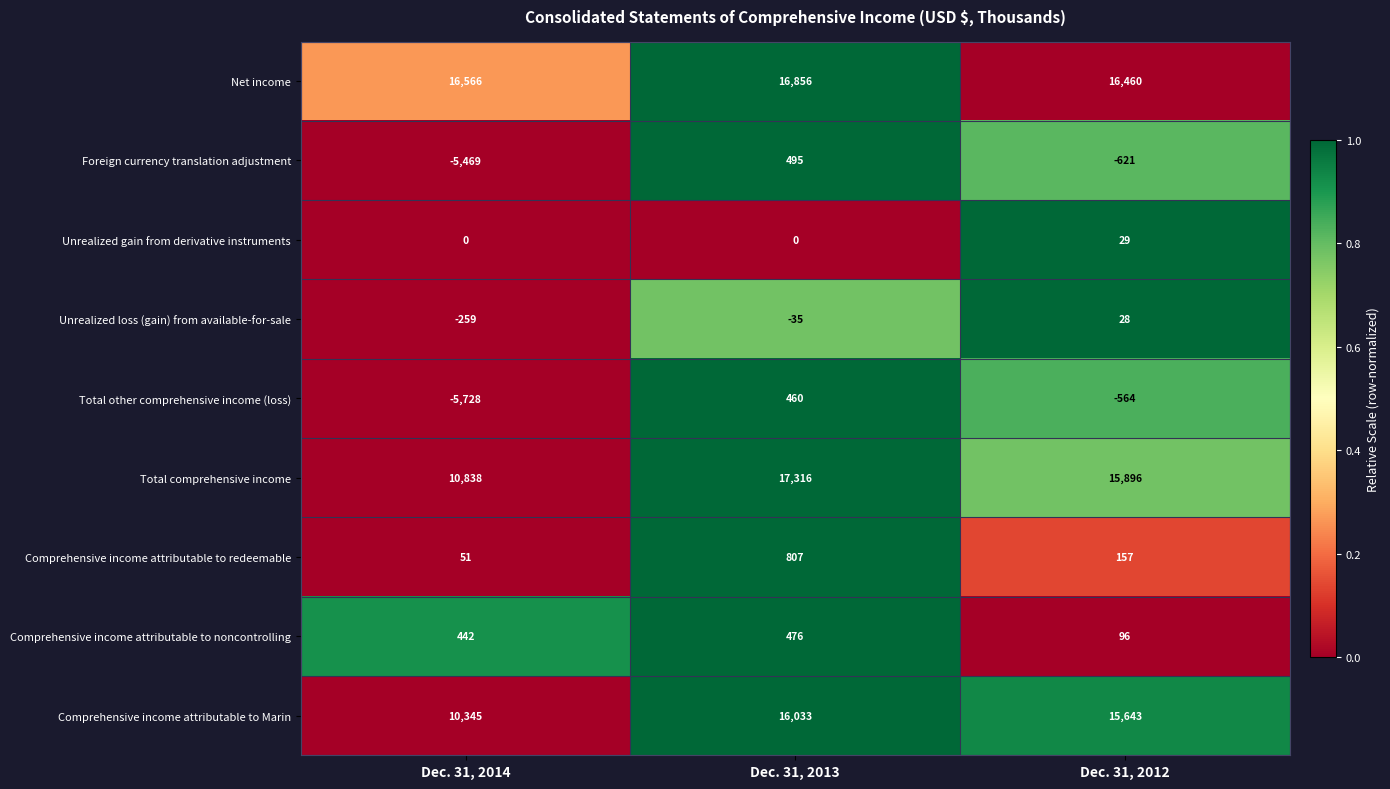

How many distinct data groups are displayed?

9